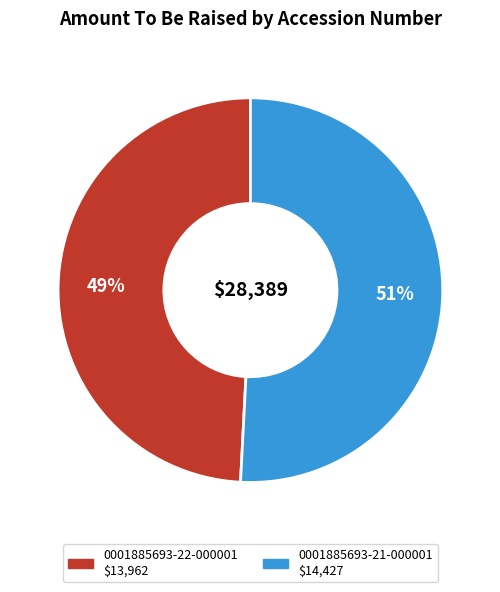

To the nearest percent, what is the difference between the 0001885693-21-000001 and 0001885693-22-000001 slice percentages?

2%